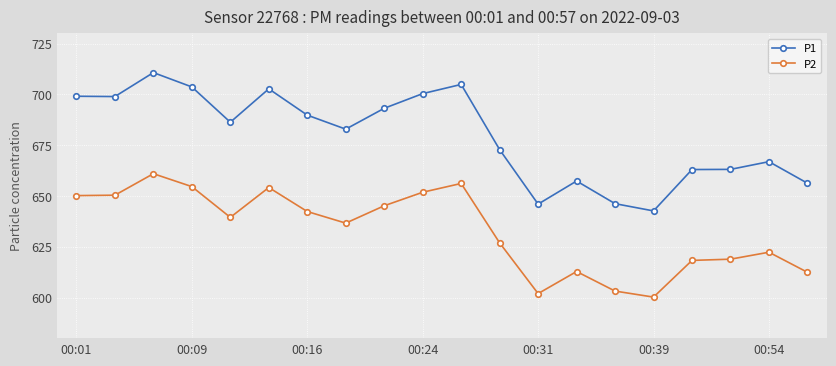

What is the value of the P1 point at the 2nd from the left?

698.9